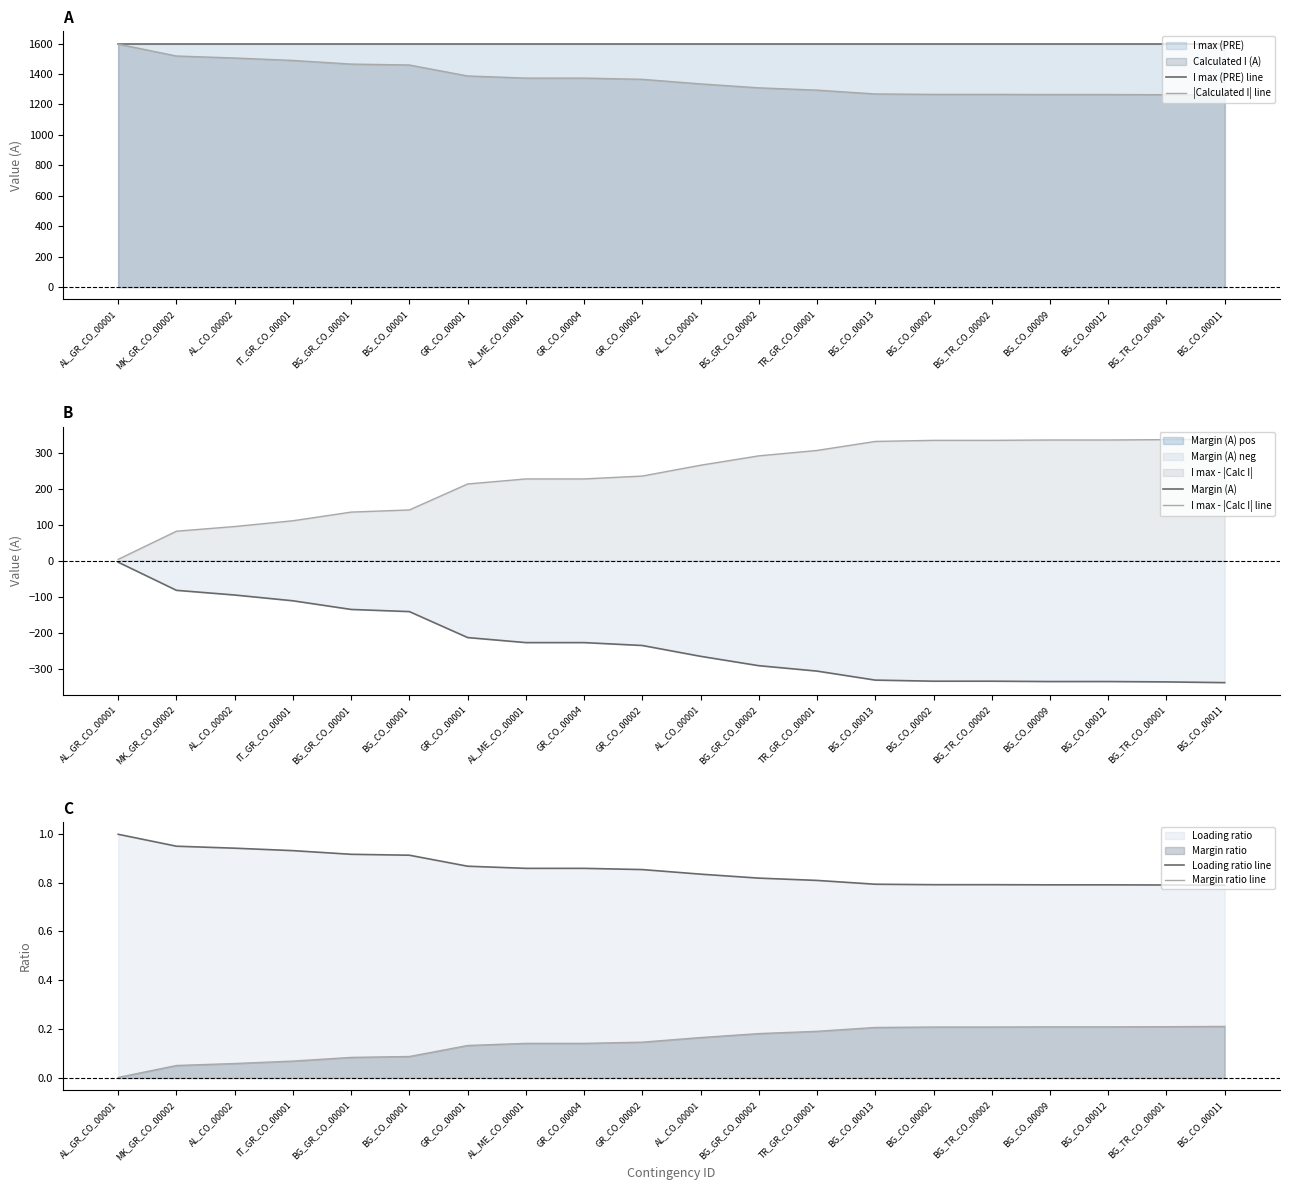

At which label does I max - |Calc I| line reach its minimum?

AL_GR_CO_00001